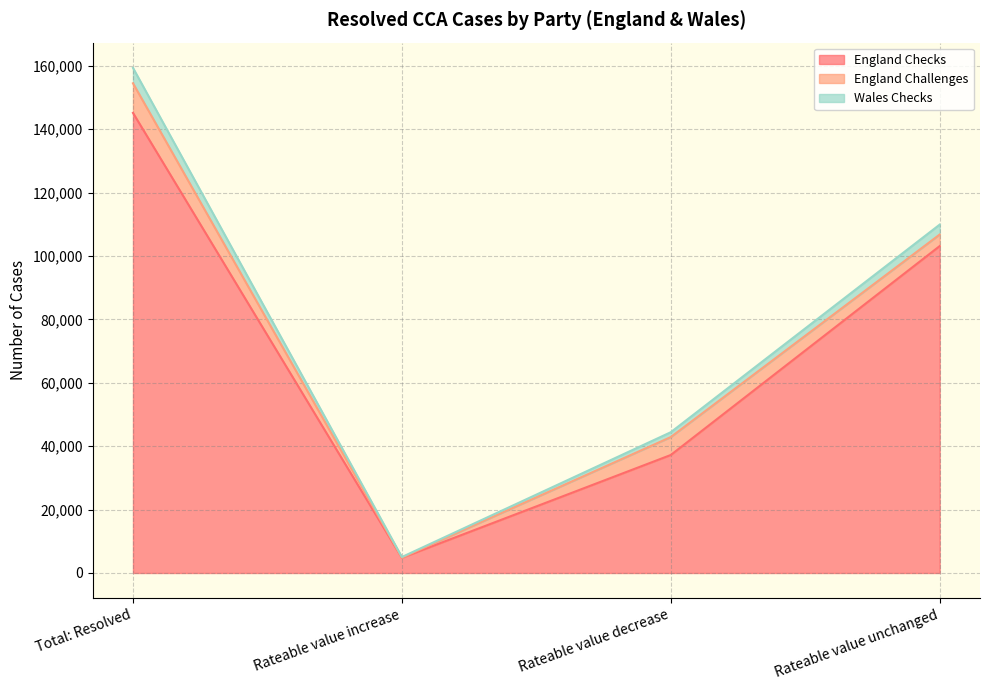

At which category is the sum across all series the highest?

Total: Resolved